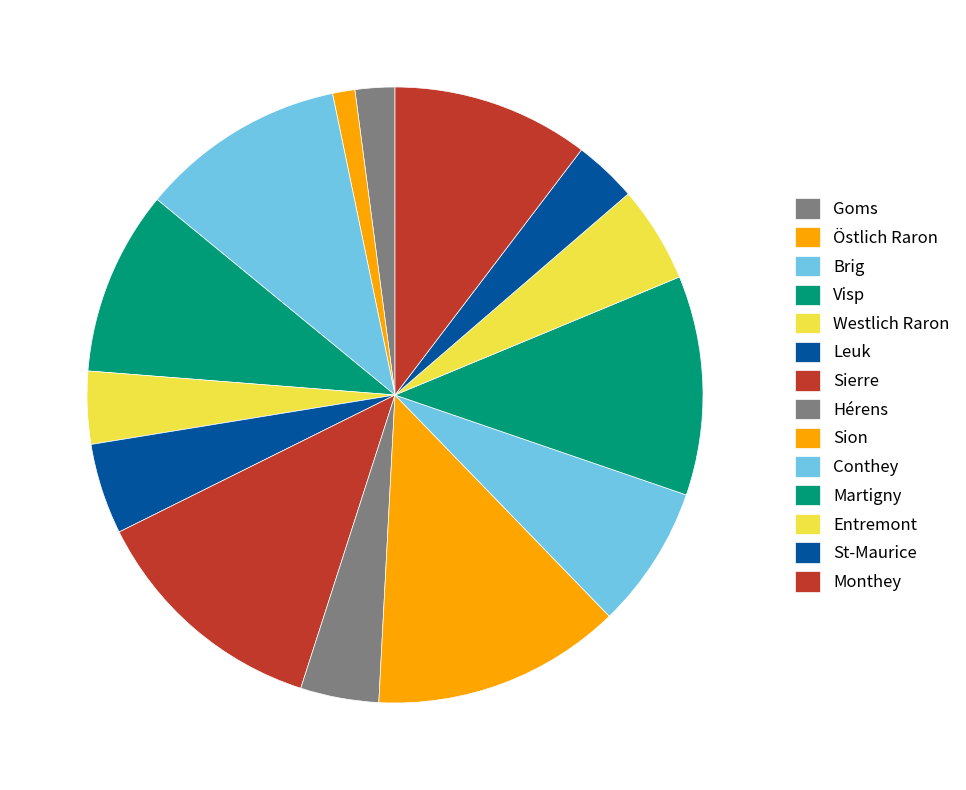

Count the number of slices in the pie.

14